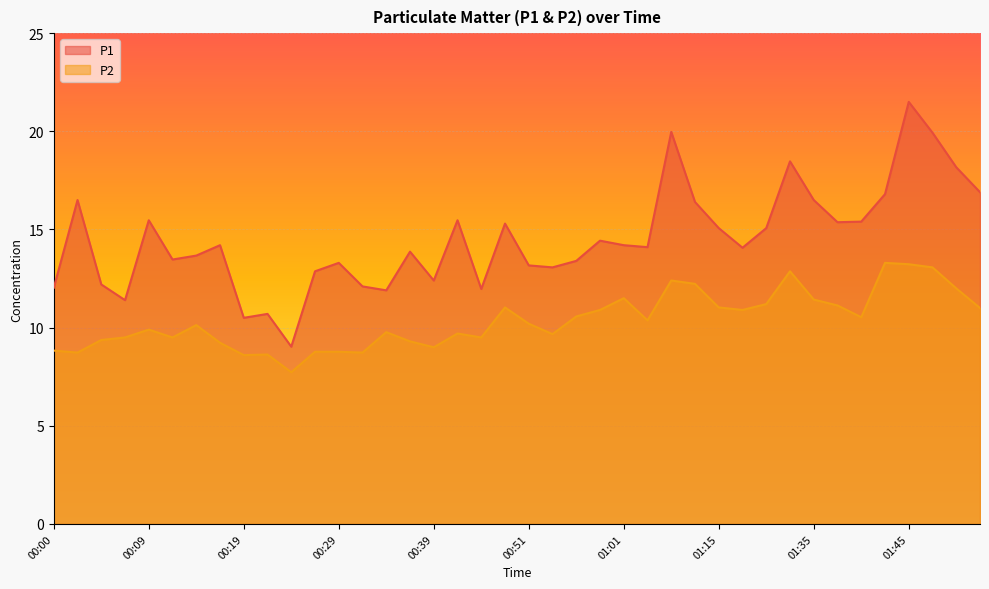

Is the value of P1 at 00:19 greater than the value of P2 at 00:02?

Yes